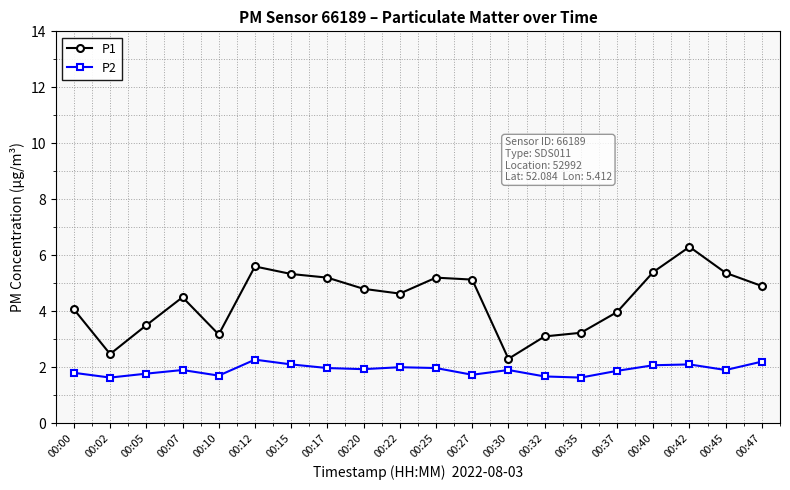

Which series has the largest total across all categories?

P1